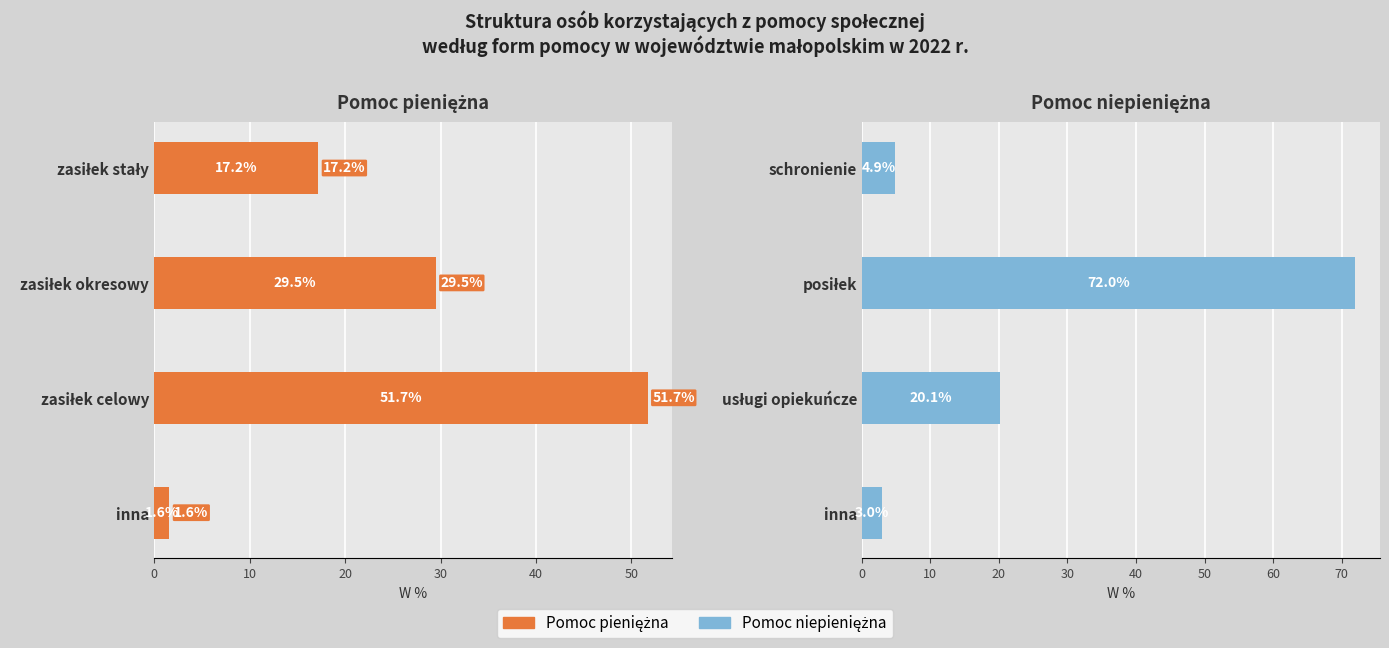

Are the bars grouped side by side (vs. stacked)?

Yes